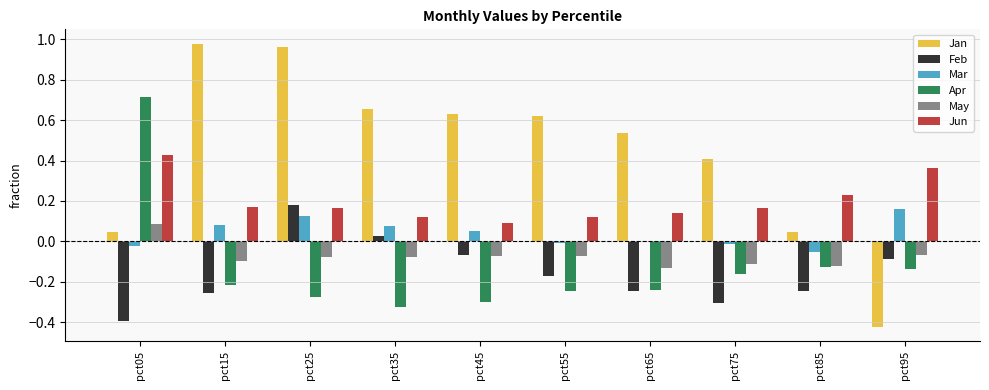

Are the bars horizontal?

No